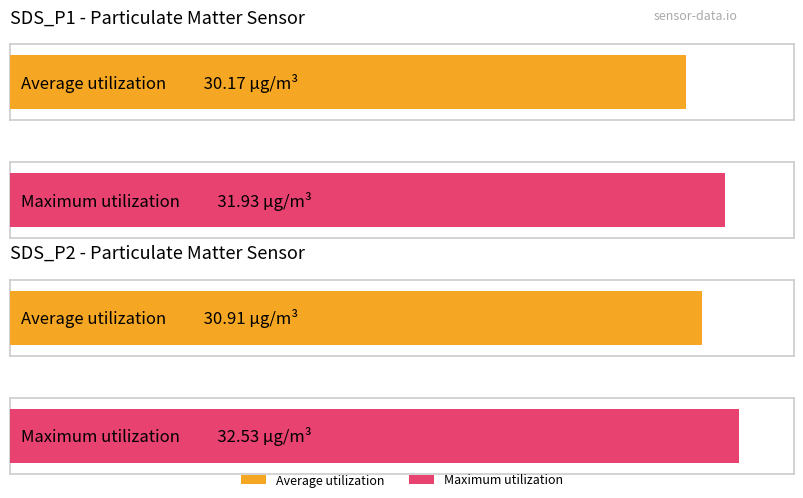

What is the maximum value shown in the chart?

32.5